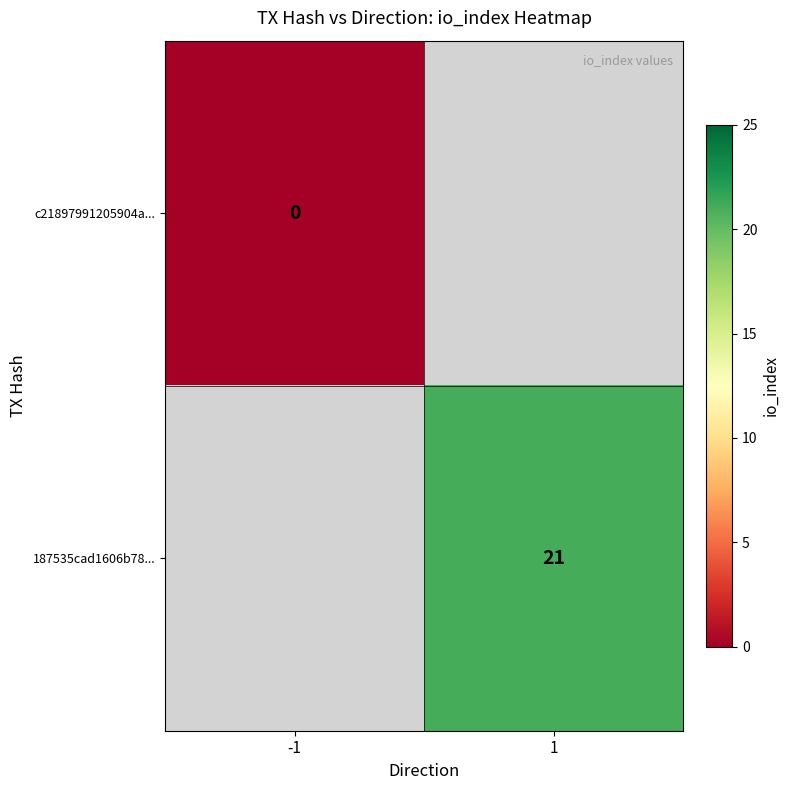

The 187535cad1606b78... series shows 31 at 1. True or false?

False